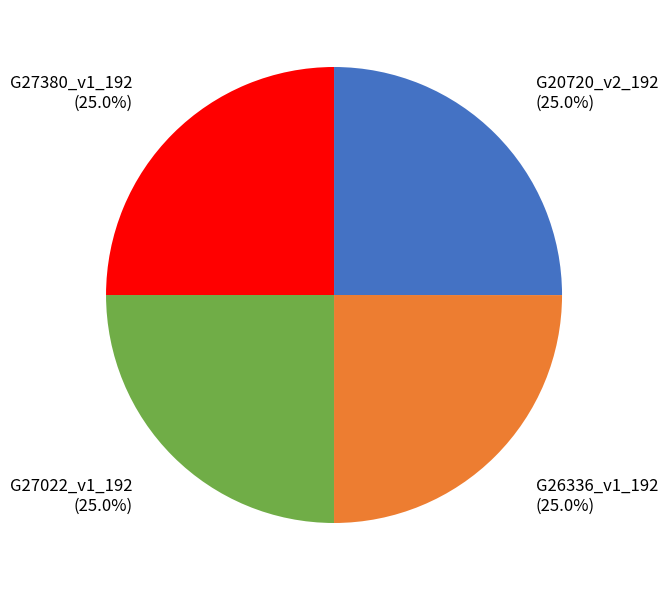

Count the number of slices in the pie.

4